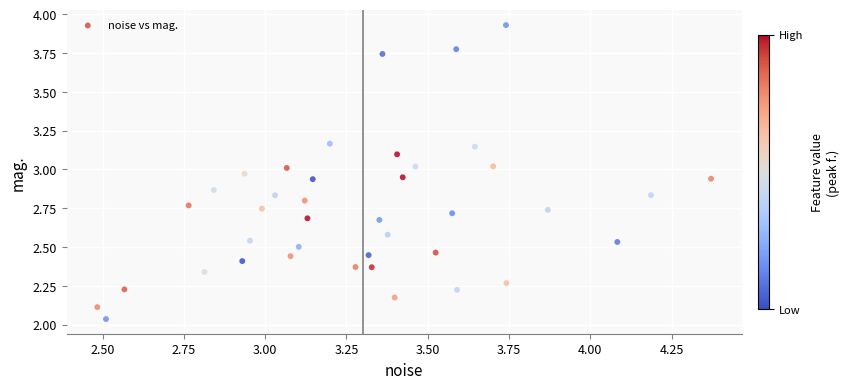

What is the range of Y values (max minus min)?

1.9